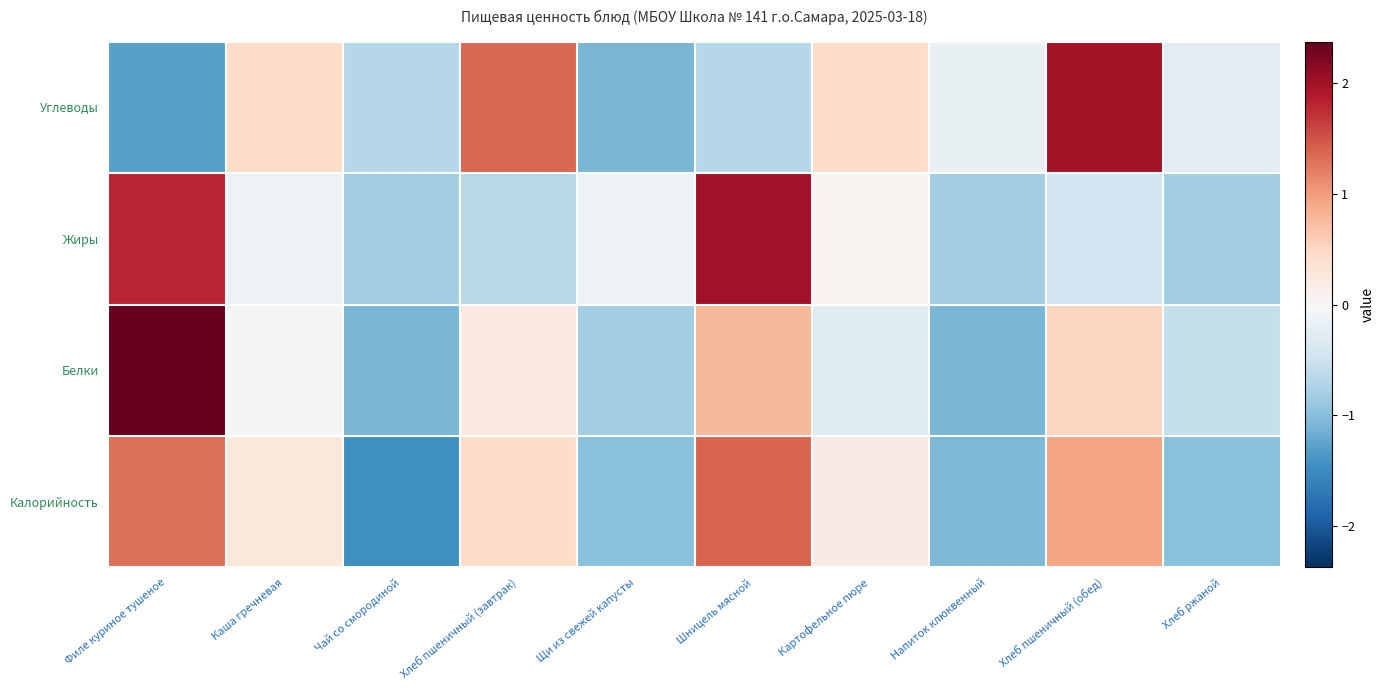

Reading left to right, list all the values displayed in this chart.

Калорийность: Филе куриное тушеное=1.3	Каша гречневая=0.2	Чай со смородиной=-1.5	Хлеб пшеничный (завтрак)=0.4	Щи из свежей капусты=-1.0	Шницель мясной=1.4	Картофельное пюре=0.2	Напиток клюквенный=-1.1	Хлеб пшеничный (обед)=0.9	Хлеб ржаной=-1.0
Белки: Филе куриное тушеное=2.4	Каша гречневая=-0.0	Чай со смородиной=-1.1	Хлеб пшеничный (завтрак)=0.2	Щи из свежей капусты=-0.8	Шницель мясной=0.8	Картофельное пюре=-0.3	Напиток клюквенный=-1.1	Хлеб пшеничный (обед)=0.5	Хлеб ржаной=-0.6
Жиры: Филе куриное тушеное=1.8	Каша гречневая=-0.1	Чай со смородиной=-0.8	Хлеб пшеничный (завтрак)=-0.7	Щи из свежей капусты=-0.1	Шницель мясной=2.0	Картофельное пюре=0.1	Напиток клюквенный=-0.8	Хлеб пшеничный (обед)=-0.5	Хлеб ржаной=-0.8
Углеводы: Филе куриное тушеное=-1.3	Каша гречневая=0.4	Чай со смородиной=-0.7	Хлеб пшеничный (завтрак)=1.4	Щи из свежей капусты=-1.1	Шницель мясной=-0.7	Картофельное пюре=0.4	Напиток клюквенный=-0.2	Хлеб пшеничный (обед)=2.0	Хлеб ржаной=-0.3